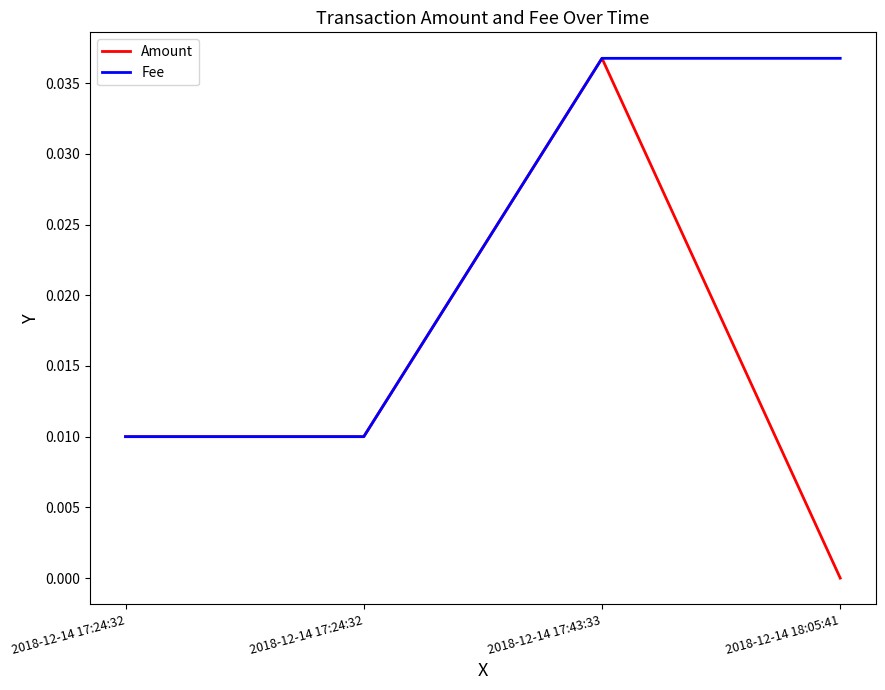

Which series has the largest total across all categories?

Fee